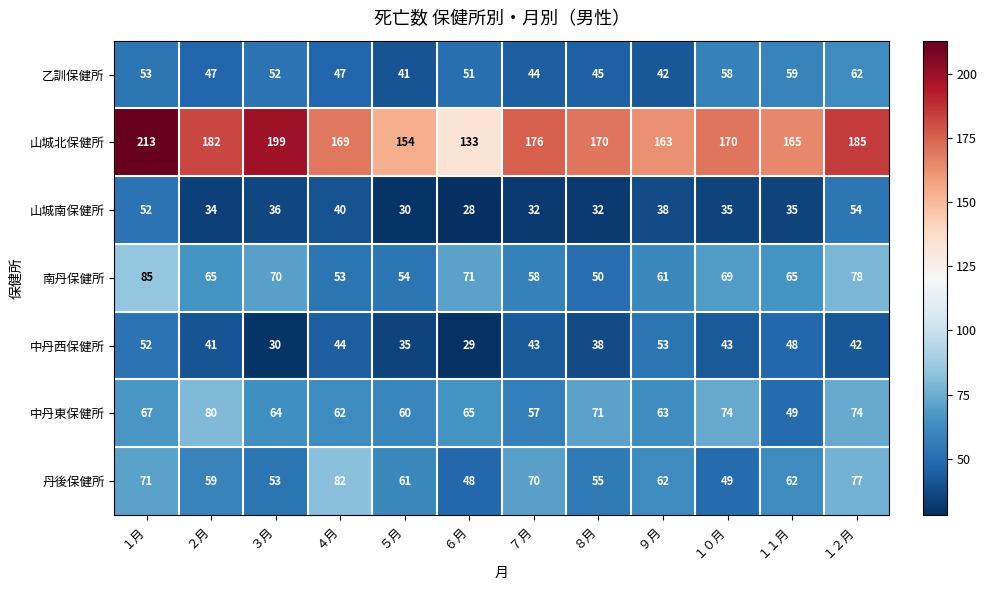

How many series are shown in this chart?

7